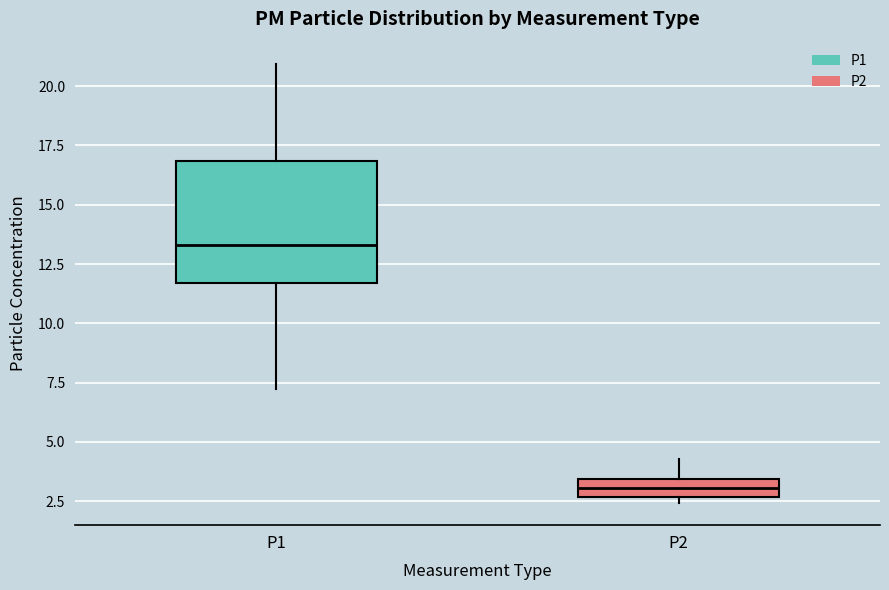

Which box has the highest median line?

P1